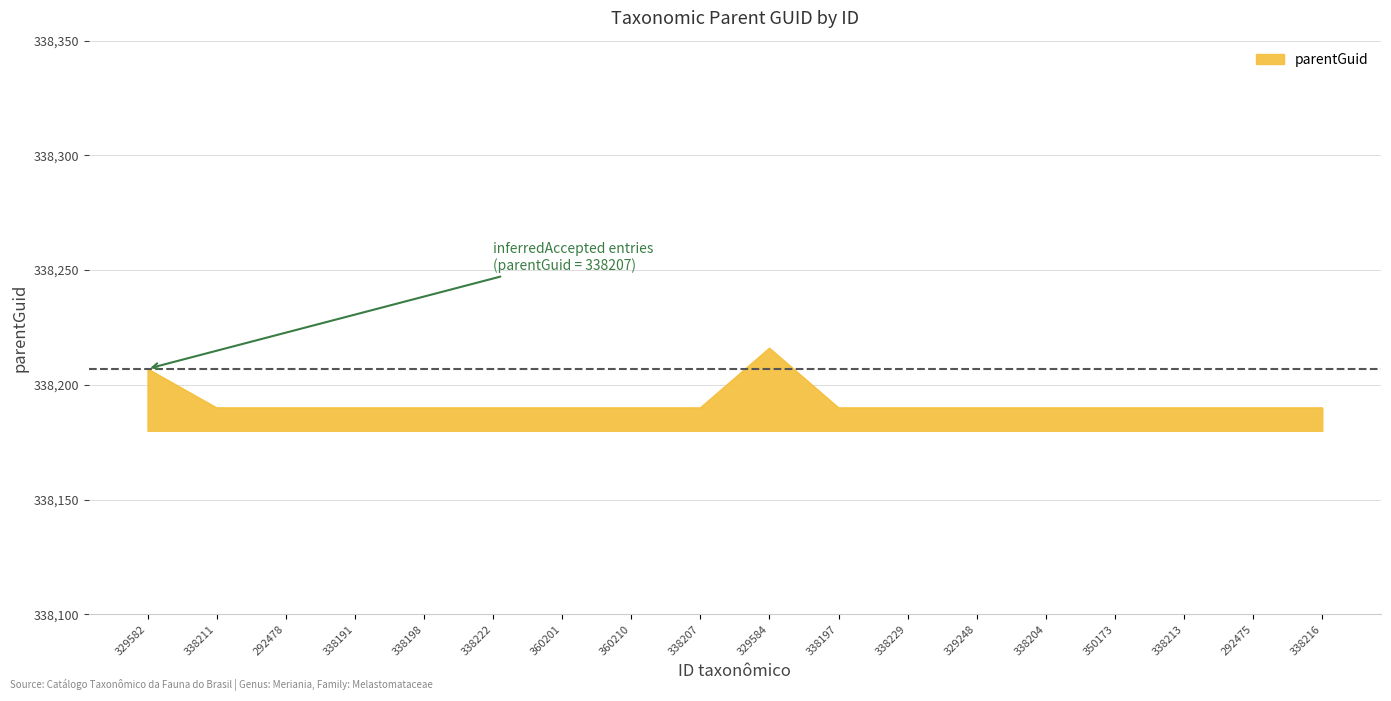

Approximately how many times larger is the value at 338197 compared to 338191?

1.0